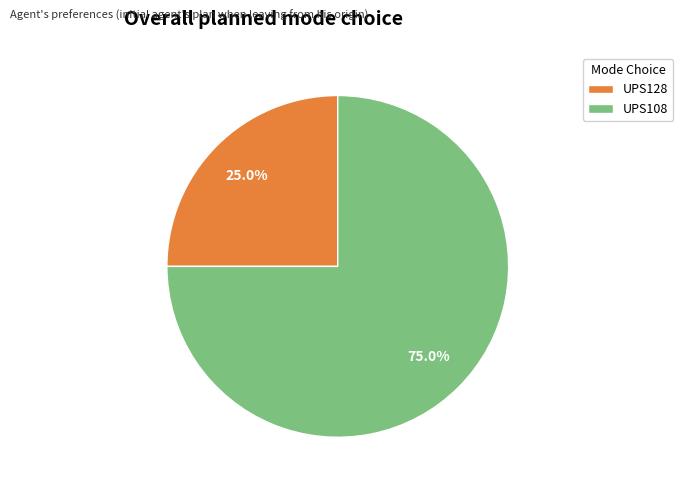

Which category has the smallest portion of the pie?

UPS128